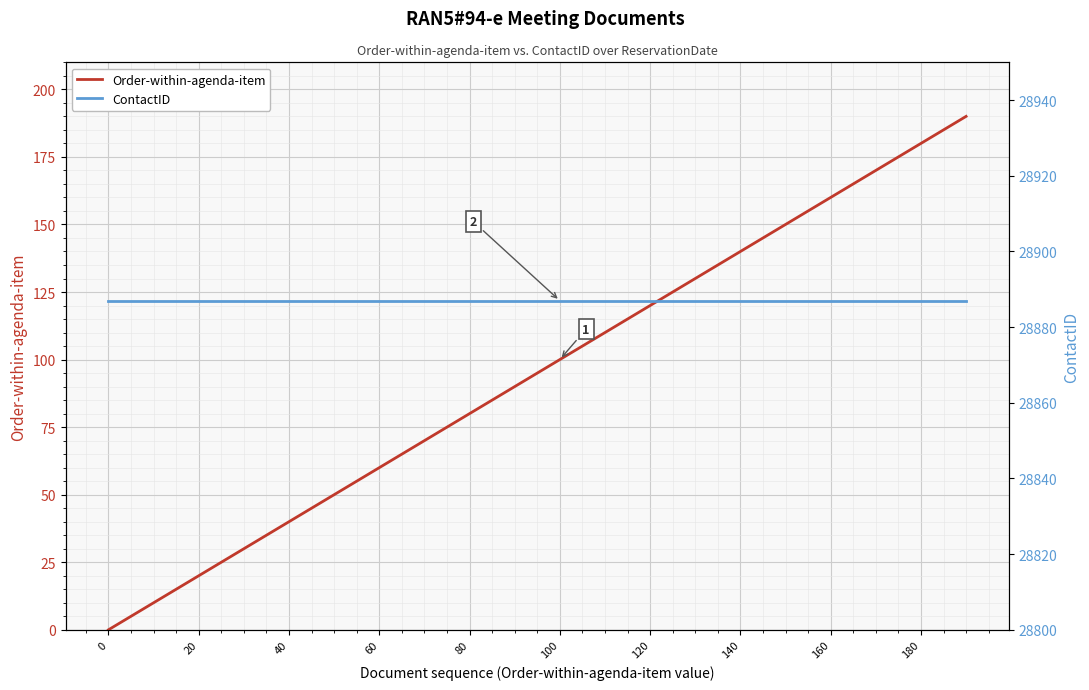

True or false: ContactID and Order-within-agenda-item intersect in this chart.

False